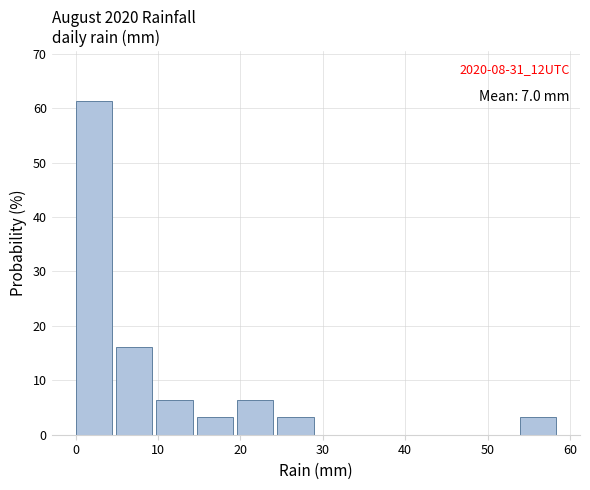

Which range on the x-axis has the tallest bar?

0.0 to 4.9